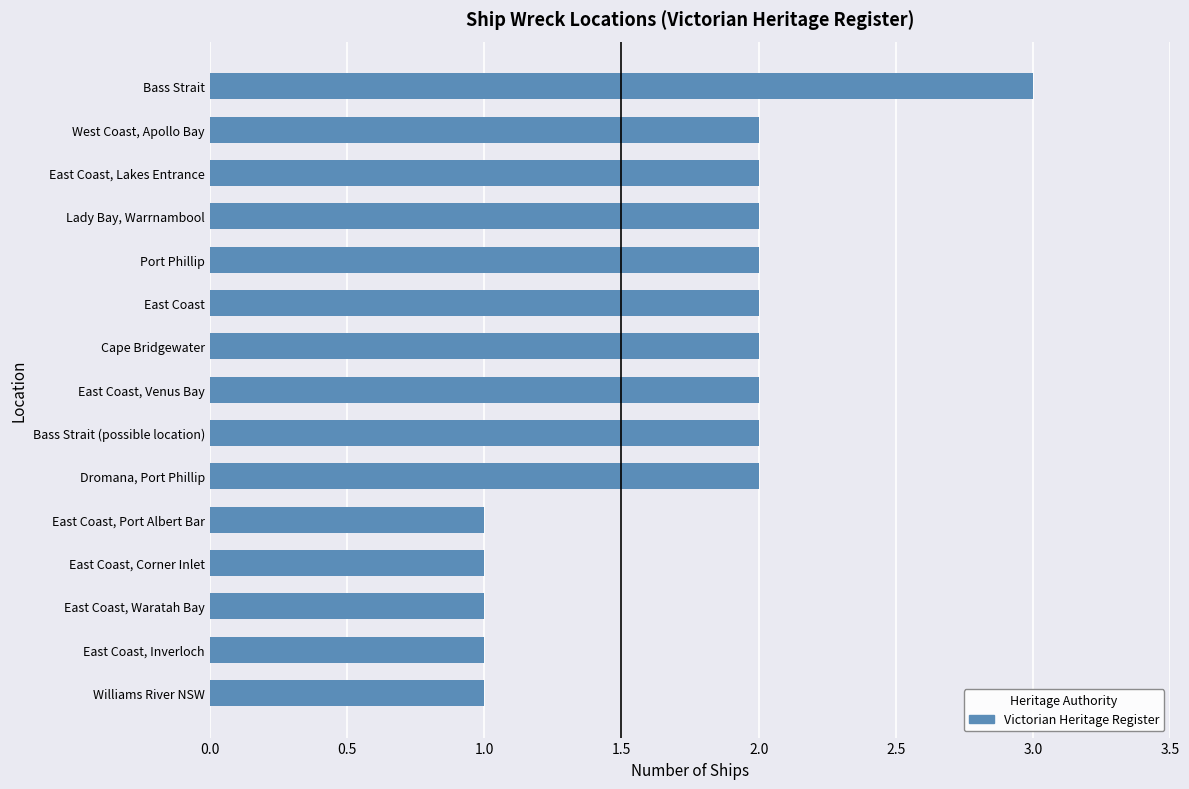

What is the sum of the values at West Coast, Apollo Bay and East Coast?

4